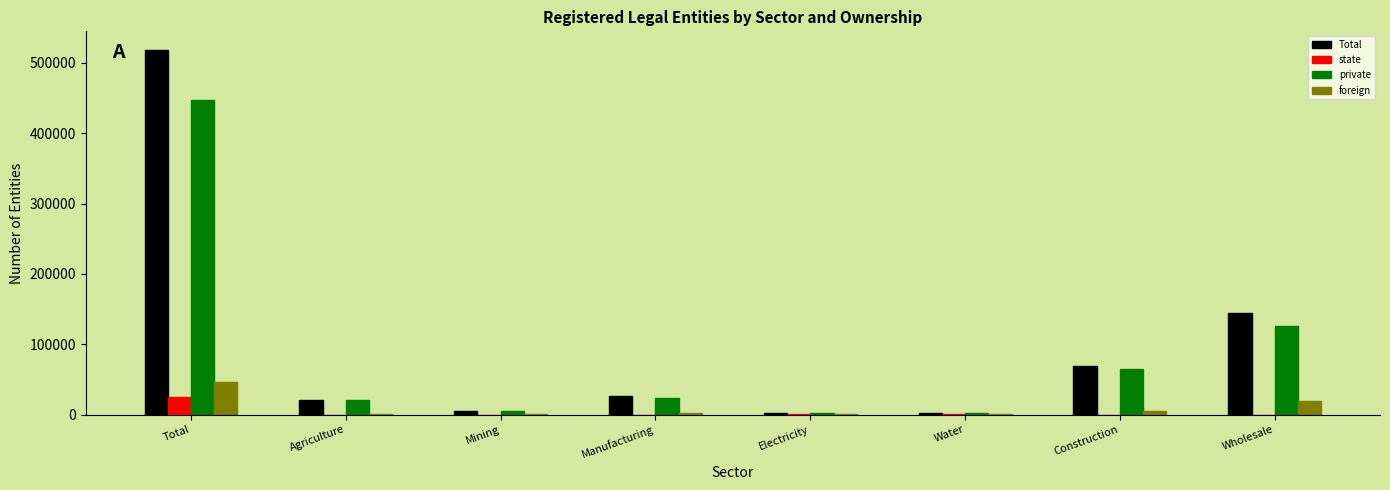

Where is private nearest to the value 224170?

Wholesale